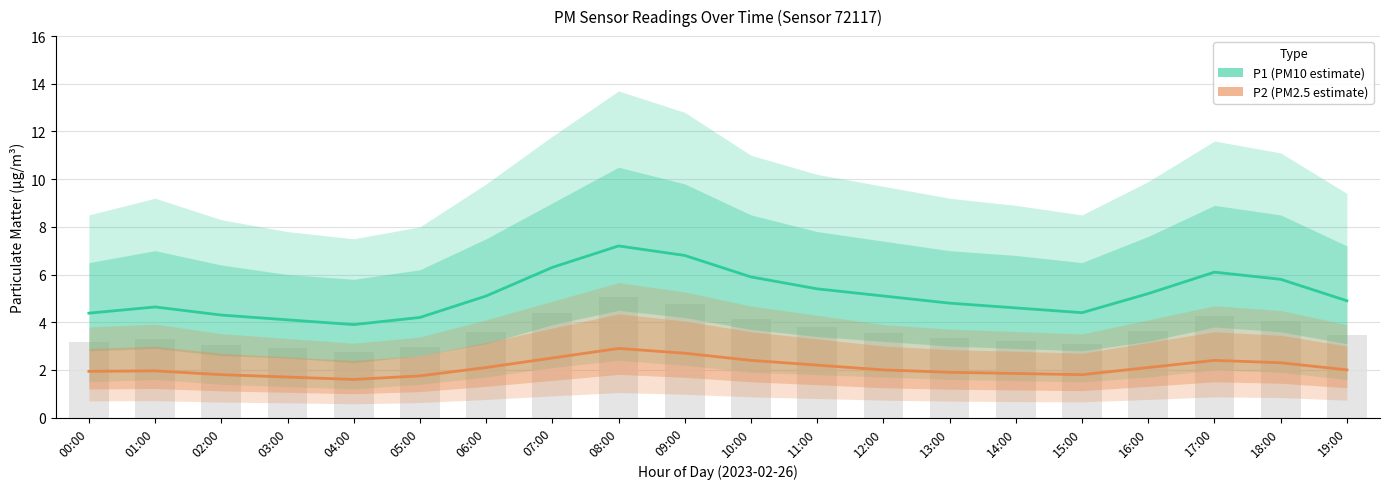

How many bars are there in each group?

2